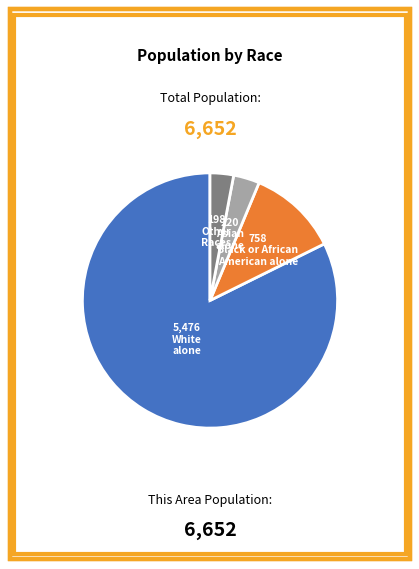

Does any single category account for the majority?

Yes